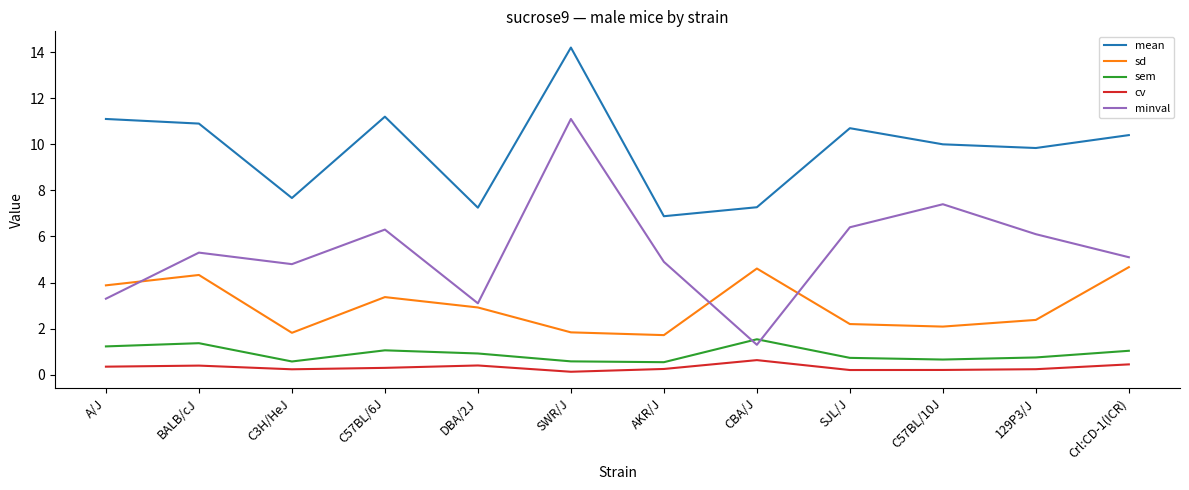

True or false: sd and sem intersect in this chart.

False